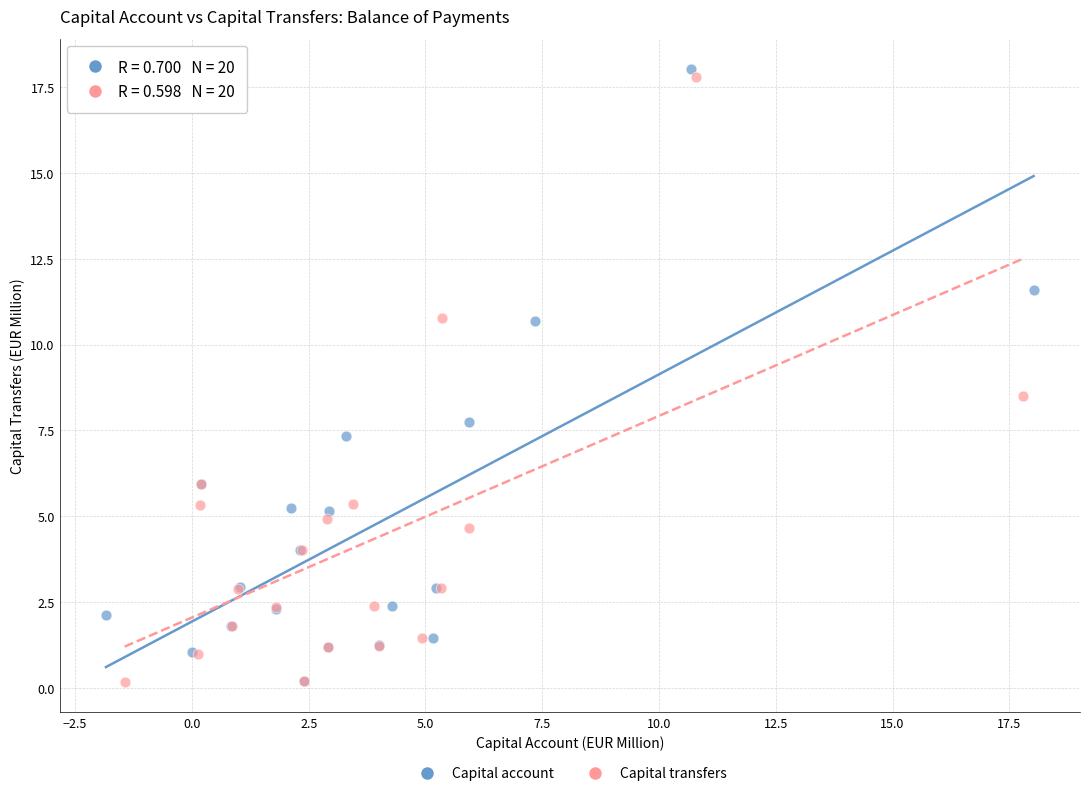

What are all the series names shown in the legend?

Capital account, Capital transfers